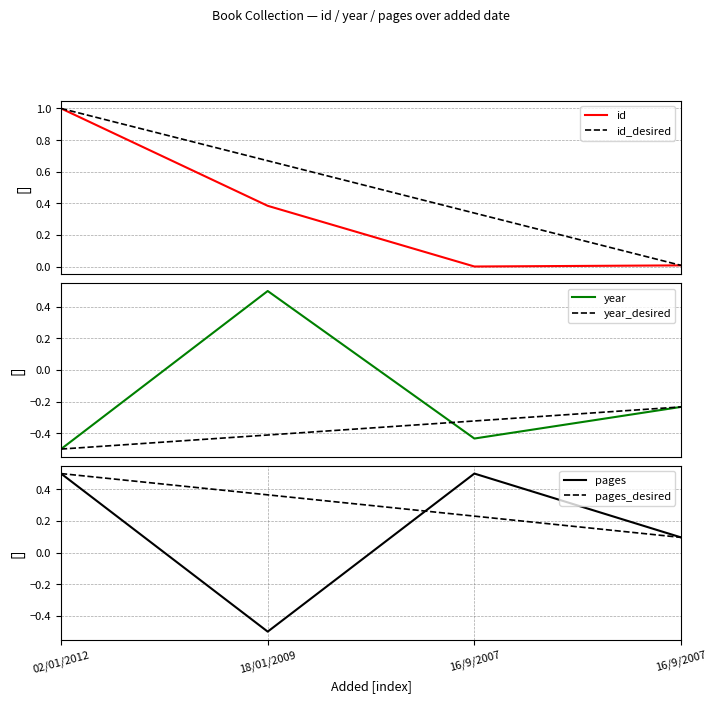

What is the value of the pages point at the 3rd from the left?

0.5